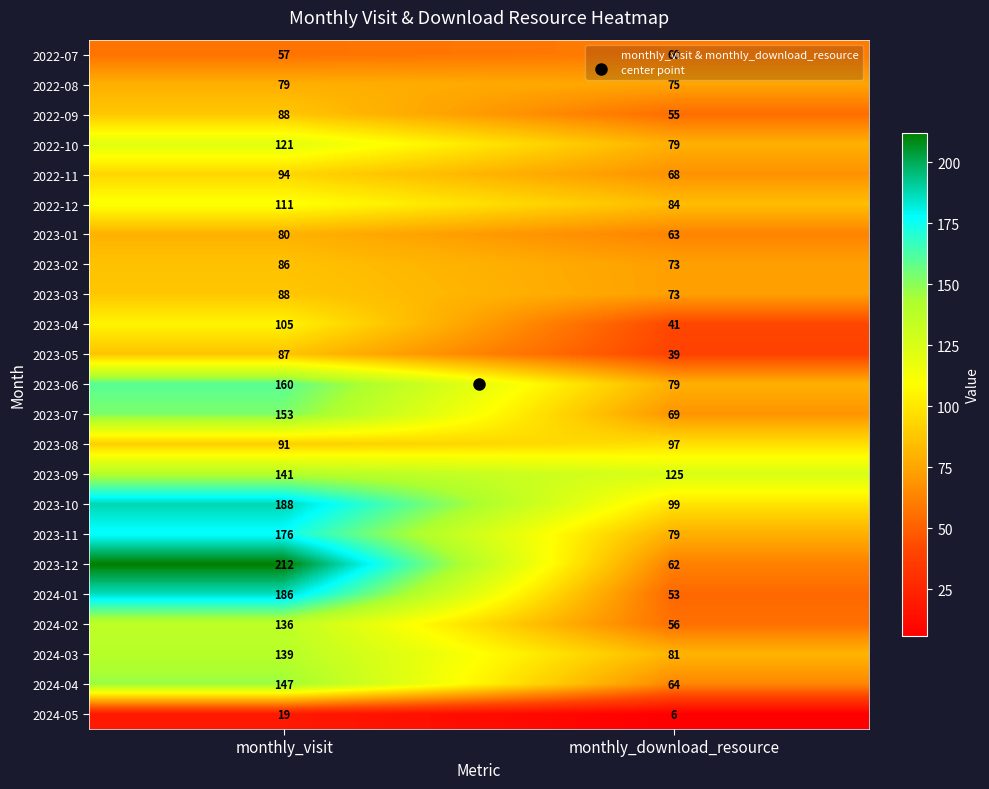

What is the difference between the maximum and minimum values in the 2023-11 series?

97